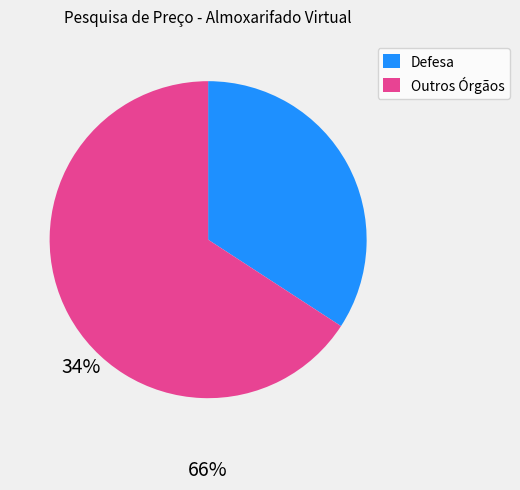

Does any single category account for the majority?

Yes